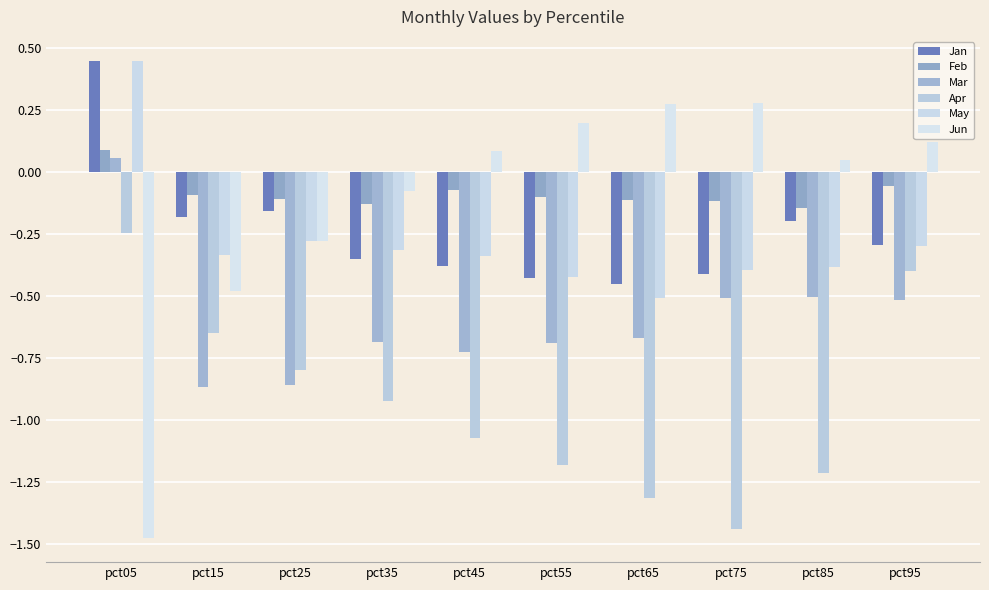

Are the bars horizontal?

No